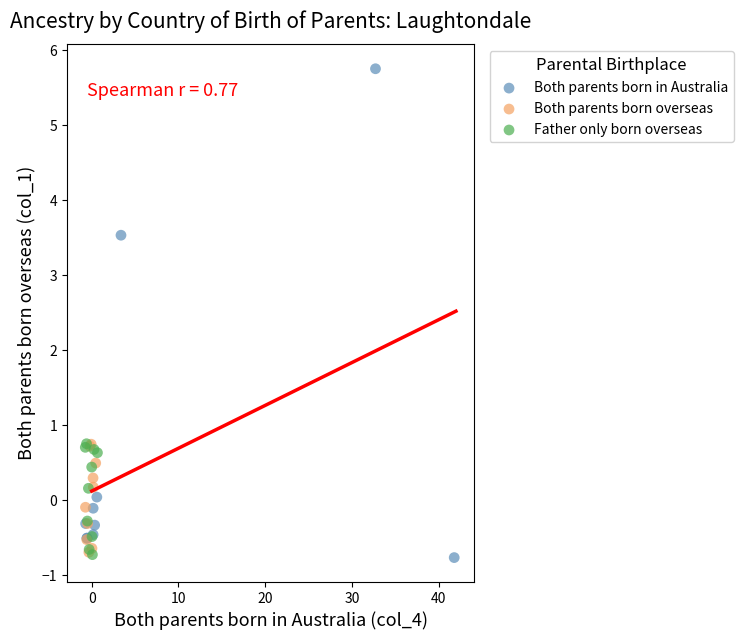

Which series has the largest Y range (max minus min)?

Both parents born in Australia